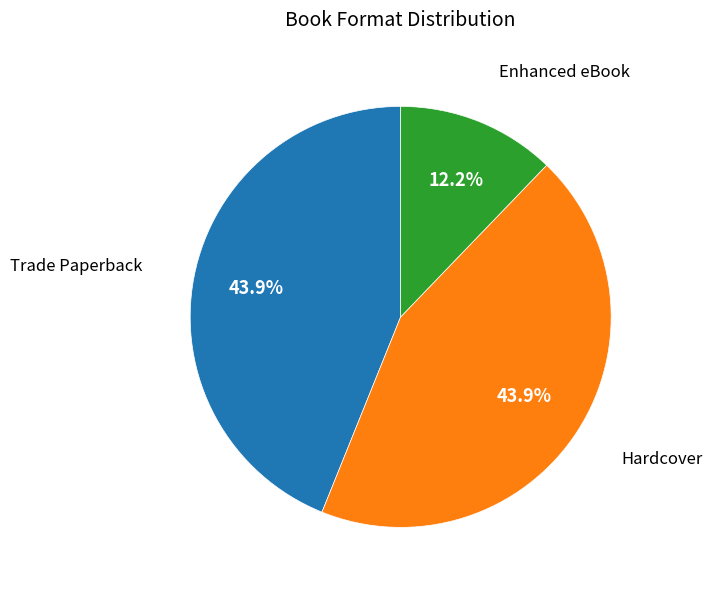

Is there a majority slice in this chart?

No